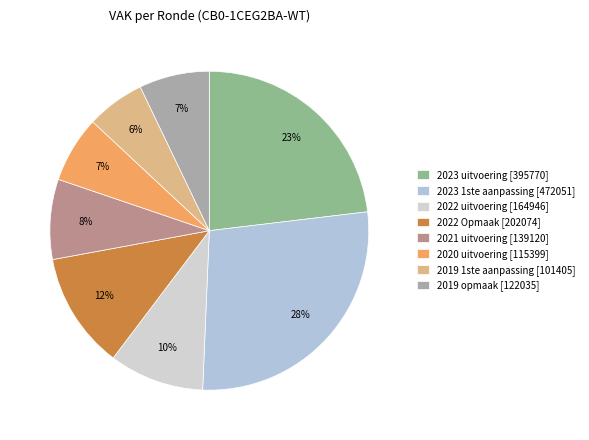

How many slices are in this pie chart?

8